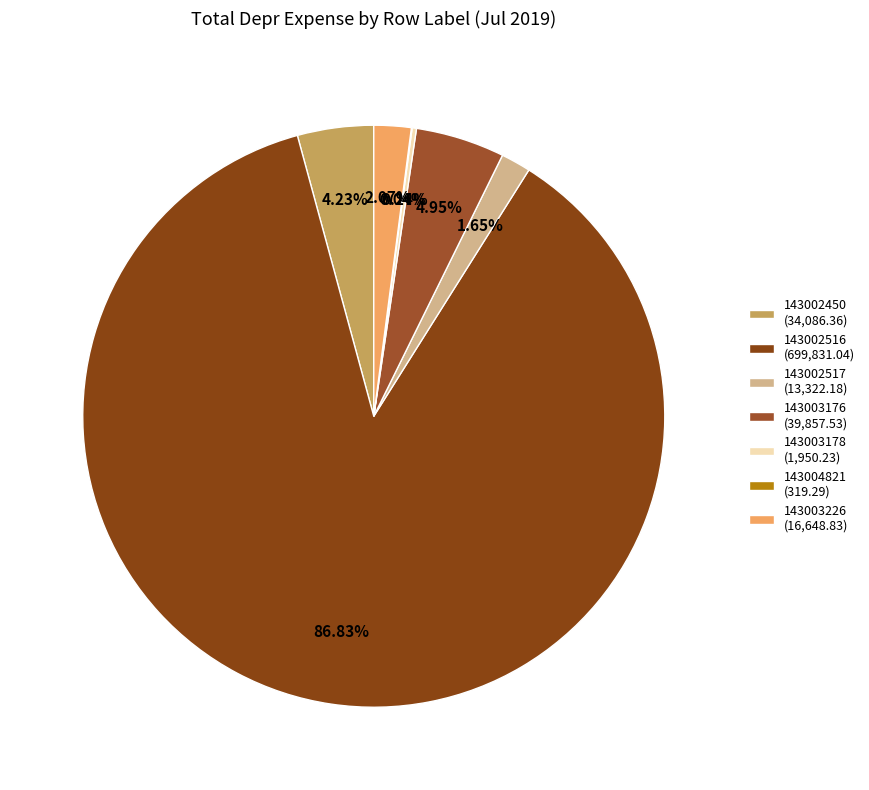

What is the largest slice in the pie chart?

143002516 (699,831.04)